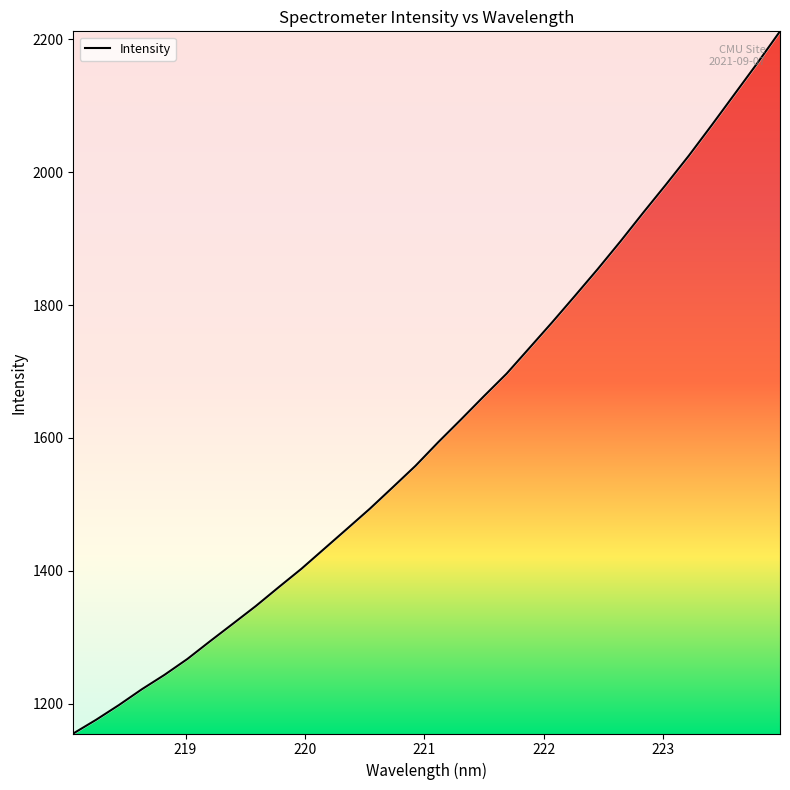

What is the minimum value shown in the chart?

1155.1